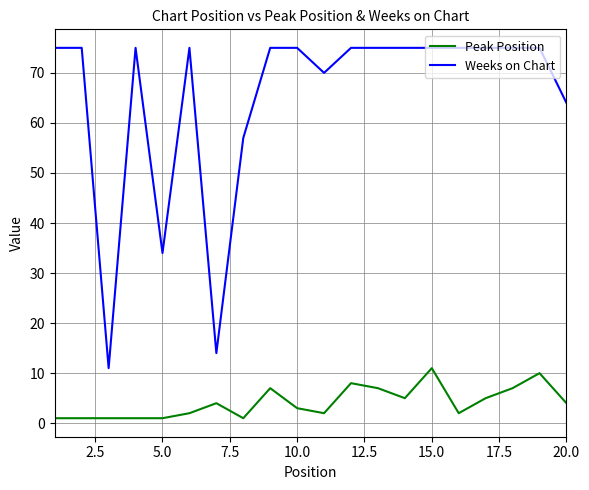

Which series has the largest total across all categories?

Weeks on Chart